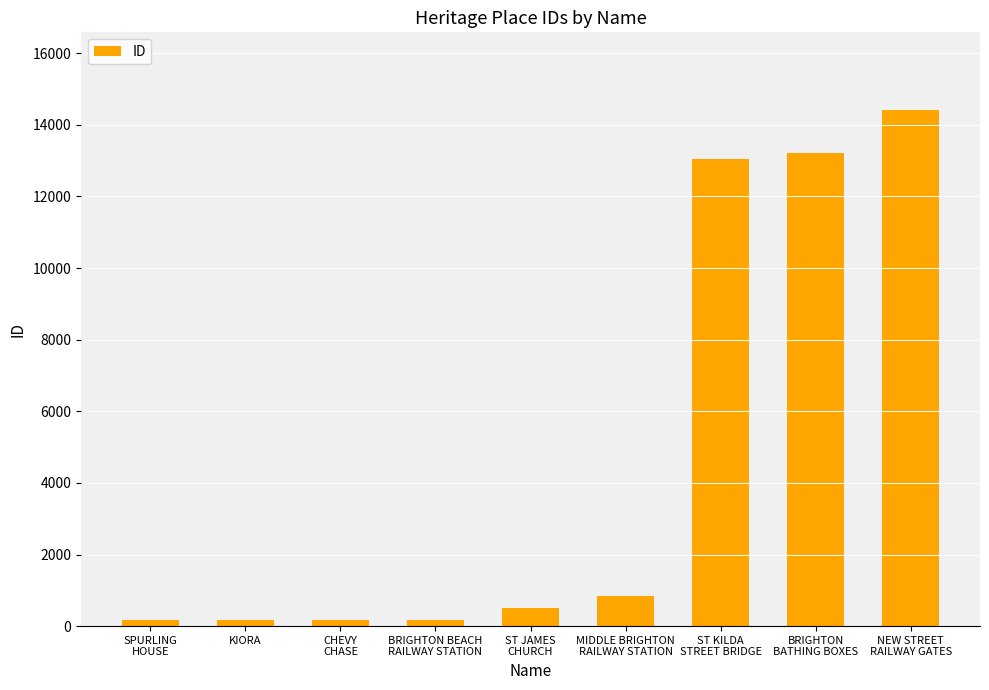

Is it true that the value at MIDDLE BRIGHTON
RAILWAY STATION is 841?

True